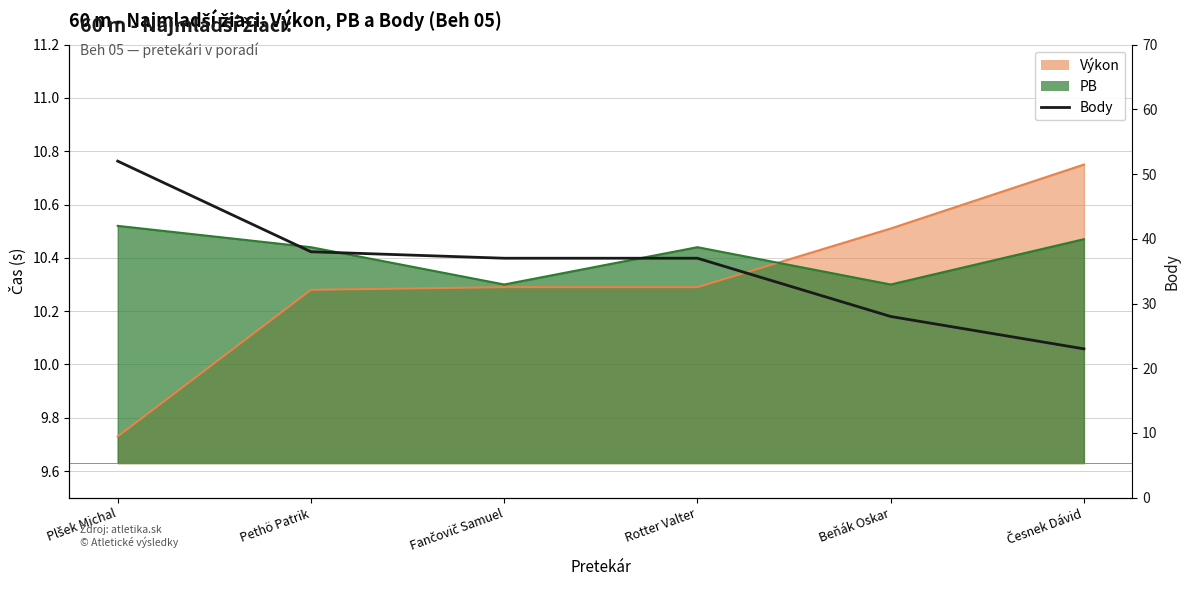

What is the label of the 3rd point from the left?

Fančovič Samuel